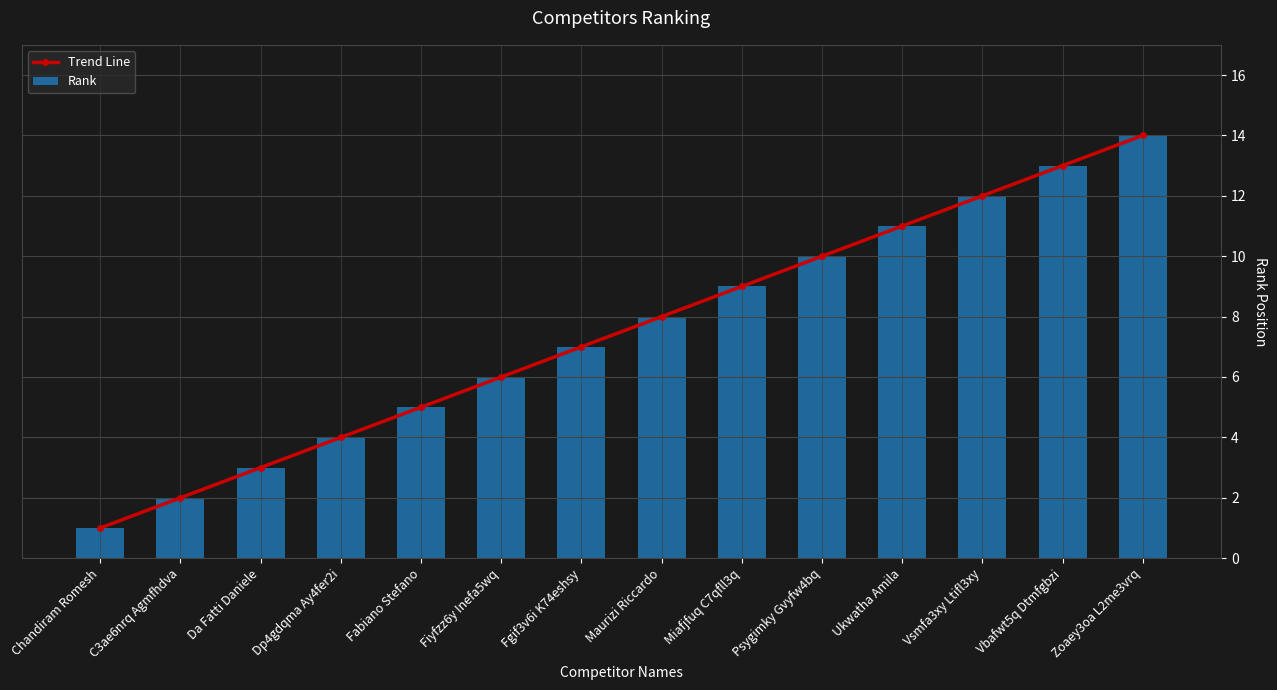

Where is Trend Line nearest to the value 7?

Fgif3v6i K74eshsy